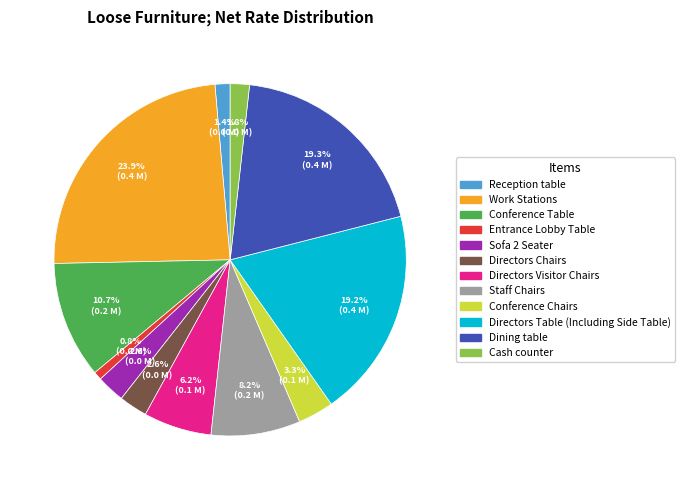

The Entrance Lobby Table slice represents 1% of the pie. True or false?

True